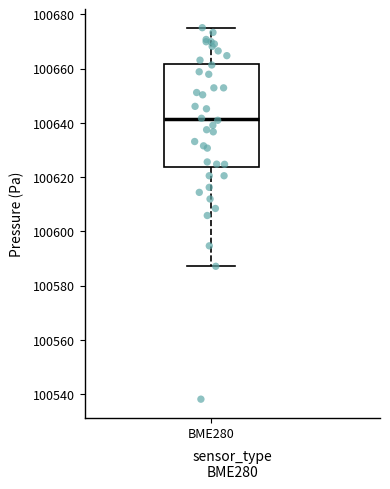

Where is the lower edge of the box for BME280 on the y-axis? The values are not printed on the chart, so give them approximately, as read against the axis.

100624